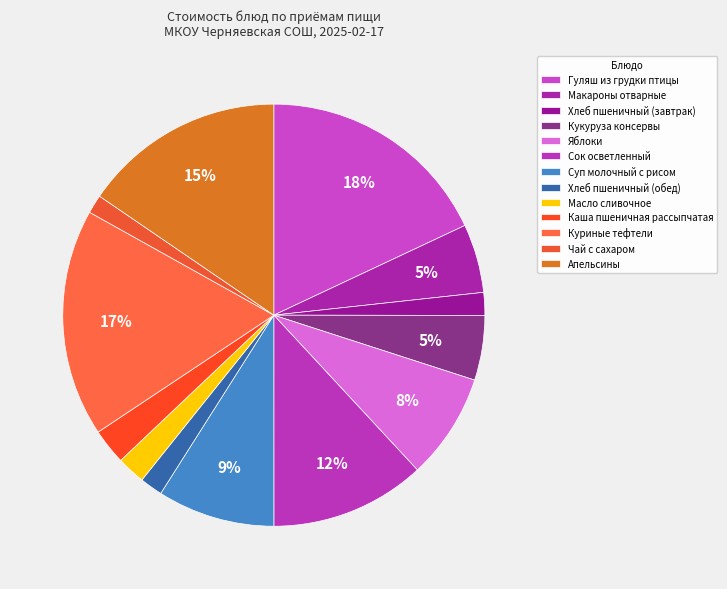

Between Хлеб пшеничный (завтрак) and Апельсины, which is larger?

Апельсины